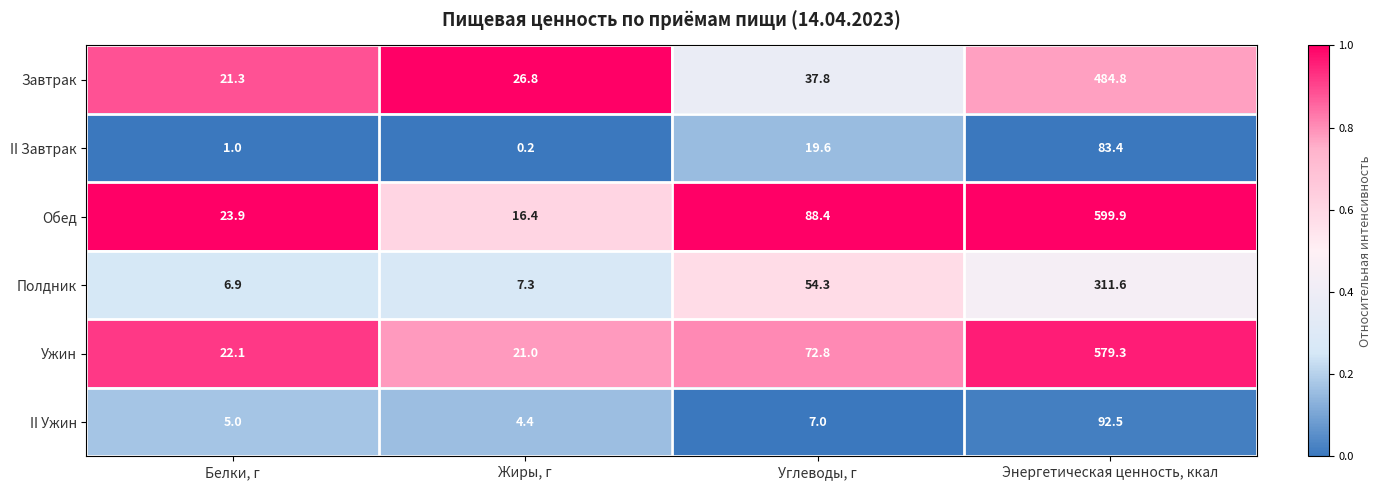

How many categories are shown in the chart?

4